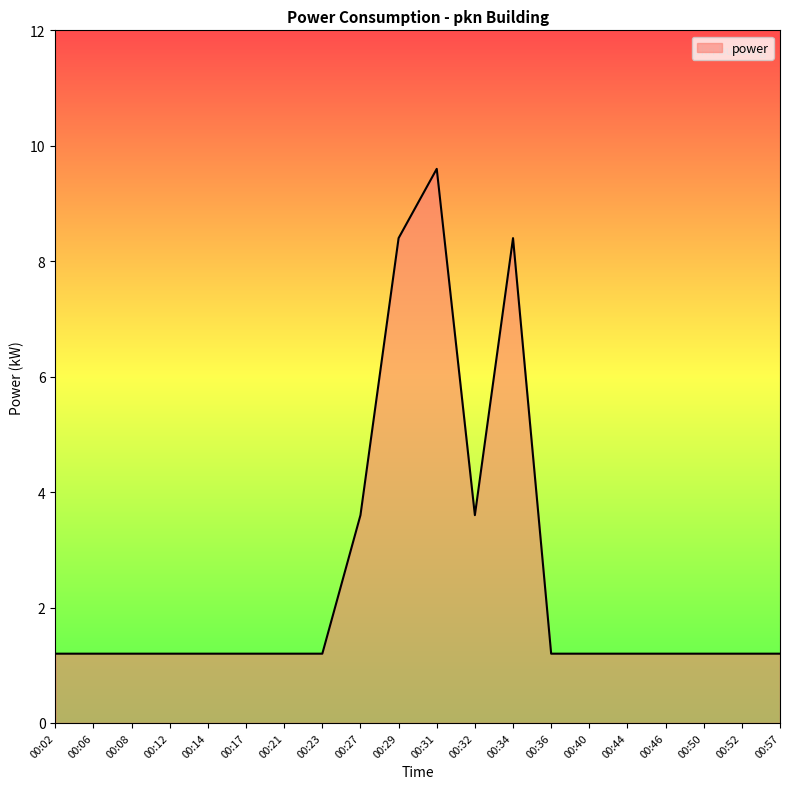

Reading left to right, list all the values displayed in this chart.

00:02=1.2	00:06=1.2	00:08=1.2	00:12=1.2	00:14=1.2	00:17=1.2	00:21=1.2	00:23=1.2	00:27=3.6	00:29=8.4	00:31=9.6	00:32=3.6	00:34=8.4	00:36=1.2	00:40=1.2	00:44=1.2	00:46=1.2	00:50=1.2	00:52=1.2	00:57=1.2